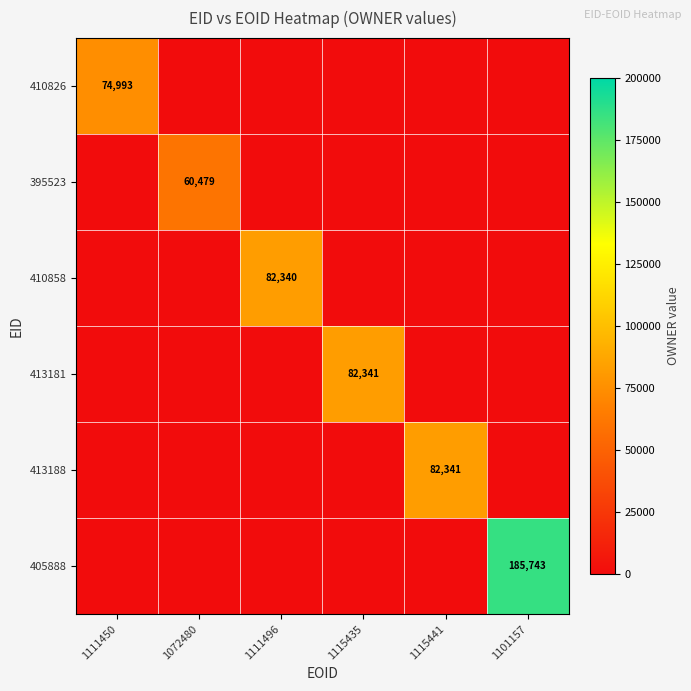

The value of 395523 at 1101157 is -22737. True or false?

False